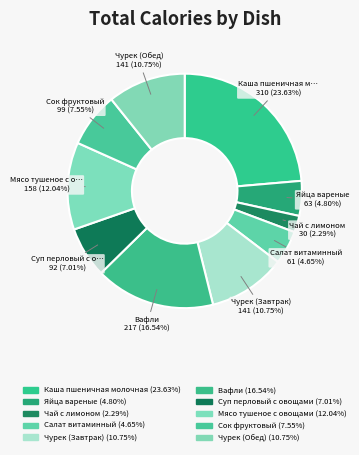

Rank the categories by value from highest to lowest.

Каша пшеничная молочная, Вафли, Мясо тушеное с овощами, Чурек (Завтрак), Чурек (Обед), Сок фруктовый, Суп перловый с овощами, Яйца вареные, Салат витаминный, Чай с лимоном